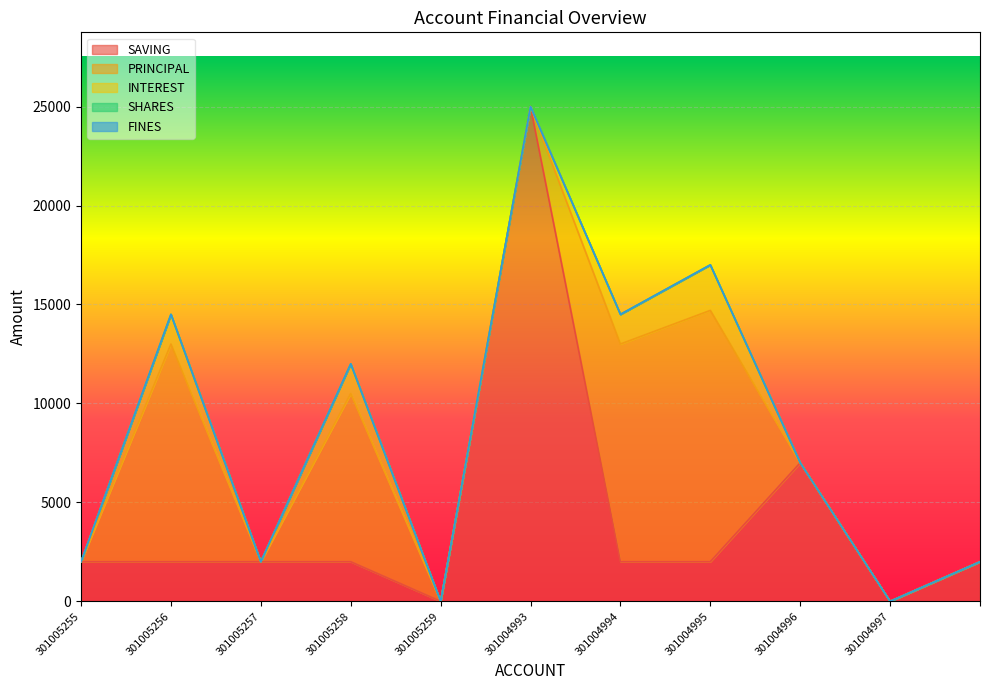

Reading left to right, transcribe all the data shown in this chart.

SAVING: 2000	2000	2000	2000	0	25000	2000	2000	7000	0	2000
PRINCIPAL: 0	11000	0	8500	0	0	11000	12700	0	0	0
INTEREST: 0	1500	0	1500	0	0	1500	2300	0	0	0
SHARES: 0	0	0	0	0	0	0	0	0	0	0
FINES: 0	0	0	0	0	0	0	0	0	0	0